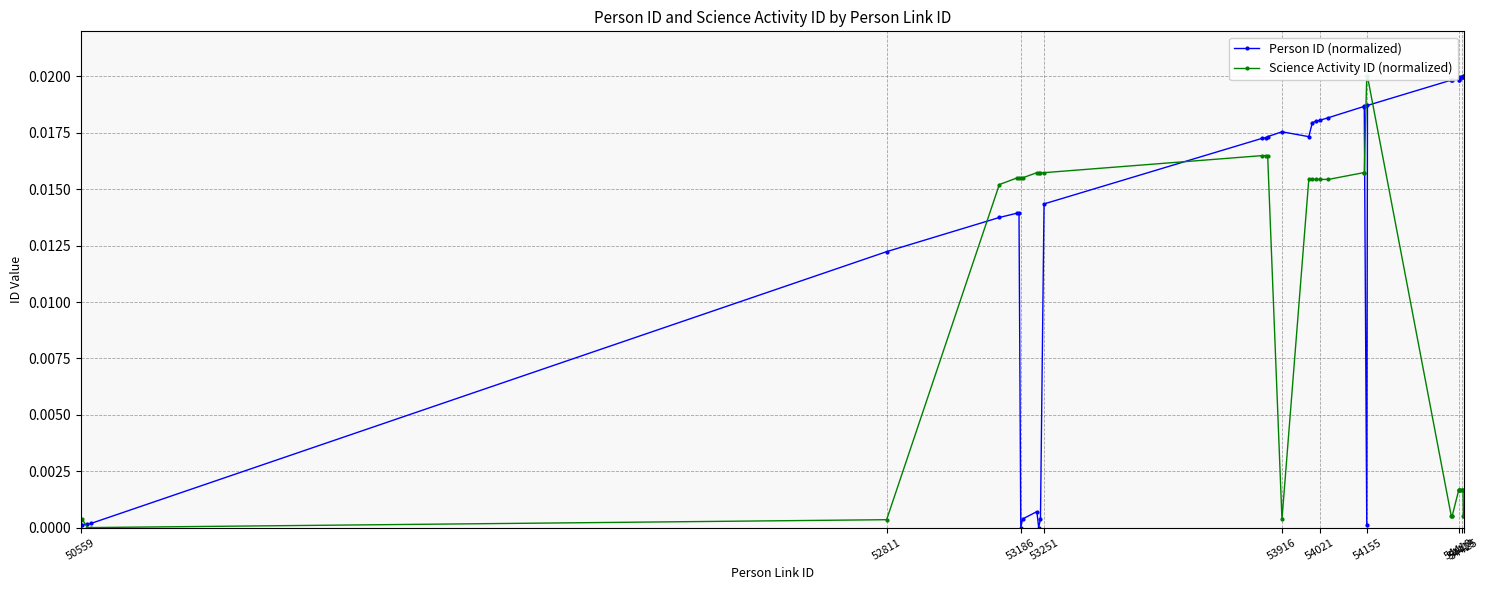

True or false: Person ID (normalized) has more than 0 points higher than both neighbors.

True